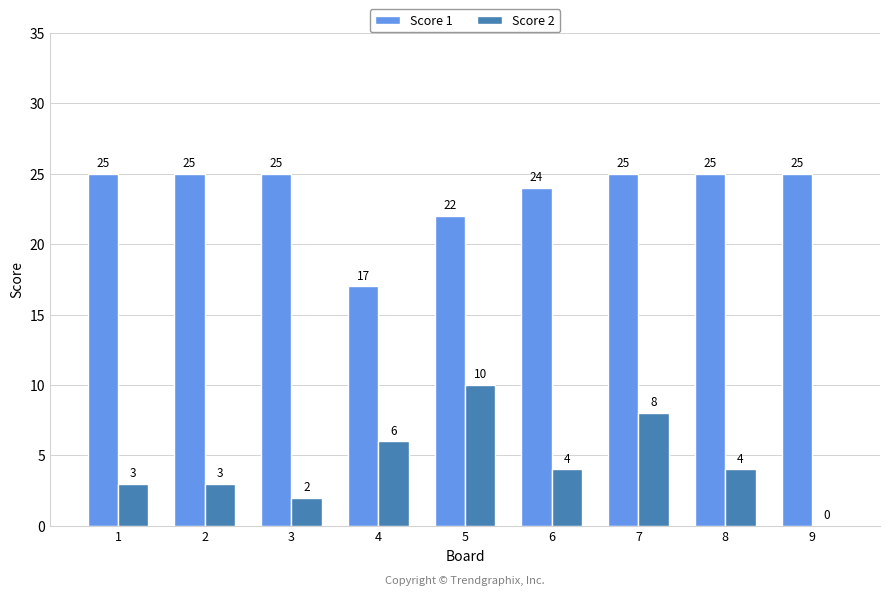

At which category is the sum across all series the highest?

7